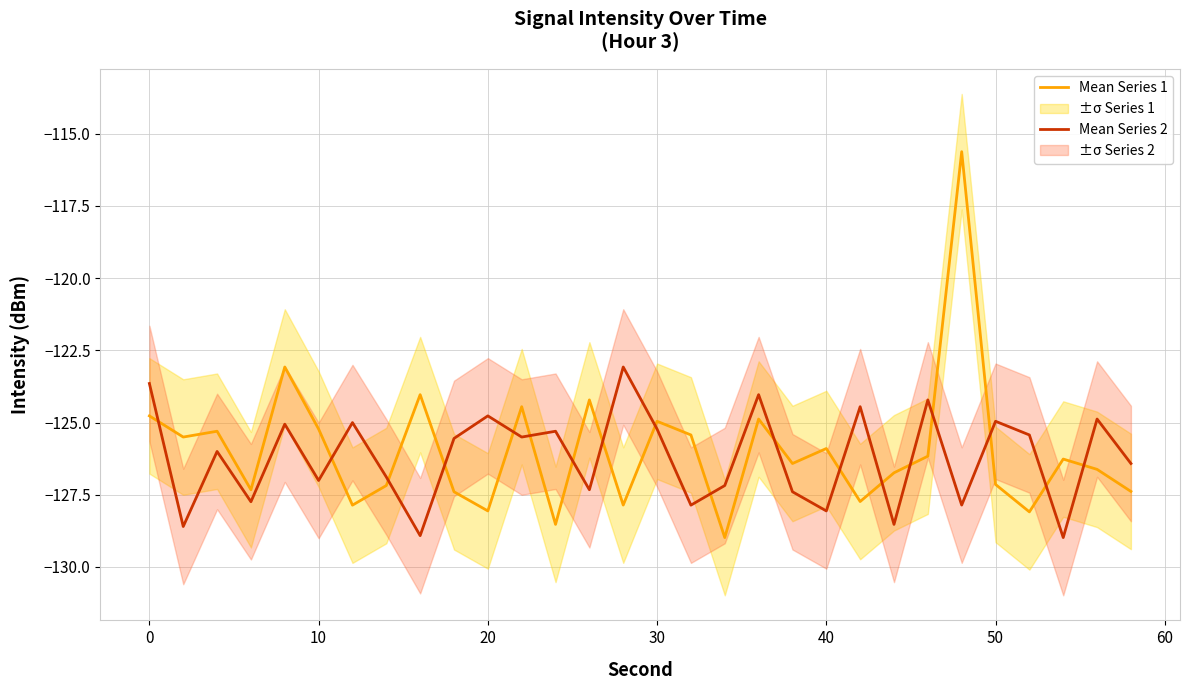

After their last crossing, which series has the higher values: Mean Series 2 or Mean Series 1?

Mean Series 2